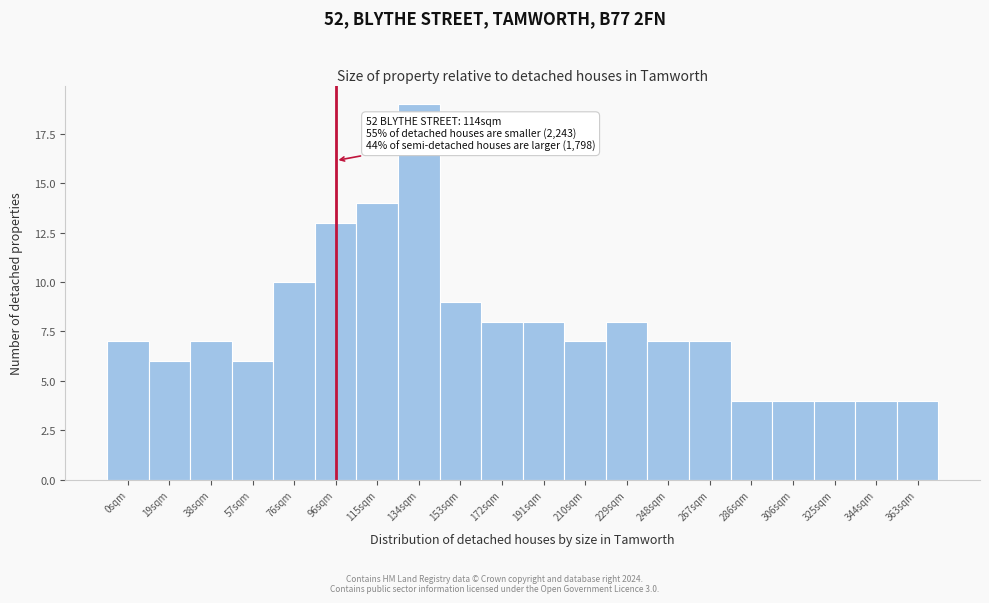

Reading left to right, what are all the values shown in this chart?

0sqm=7	19sqm=6	38sqm=7	57sqm=6	76sqm=10	96sqm=13	115sqm=14	134sqm=19	153sqm=9	172sqm=8	191sqm=8	210sqm=7	229sqm=8	248sqm=7	267sqm=7	286sqm=4	306sqm=4	325sqm=4	344sqm=4	363sqm=4